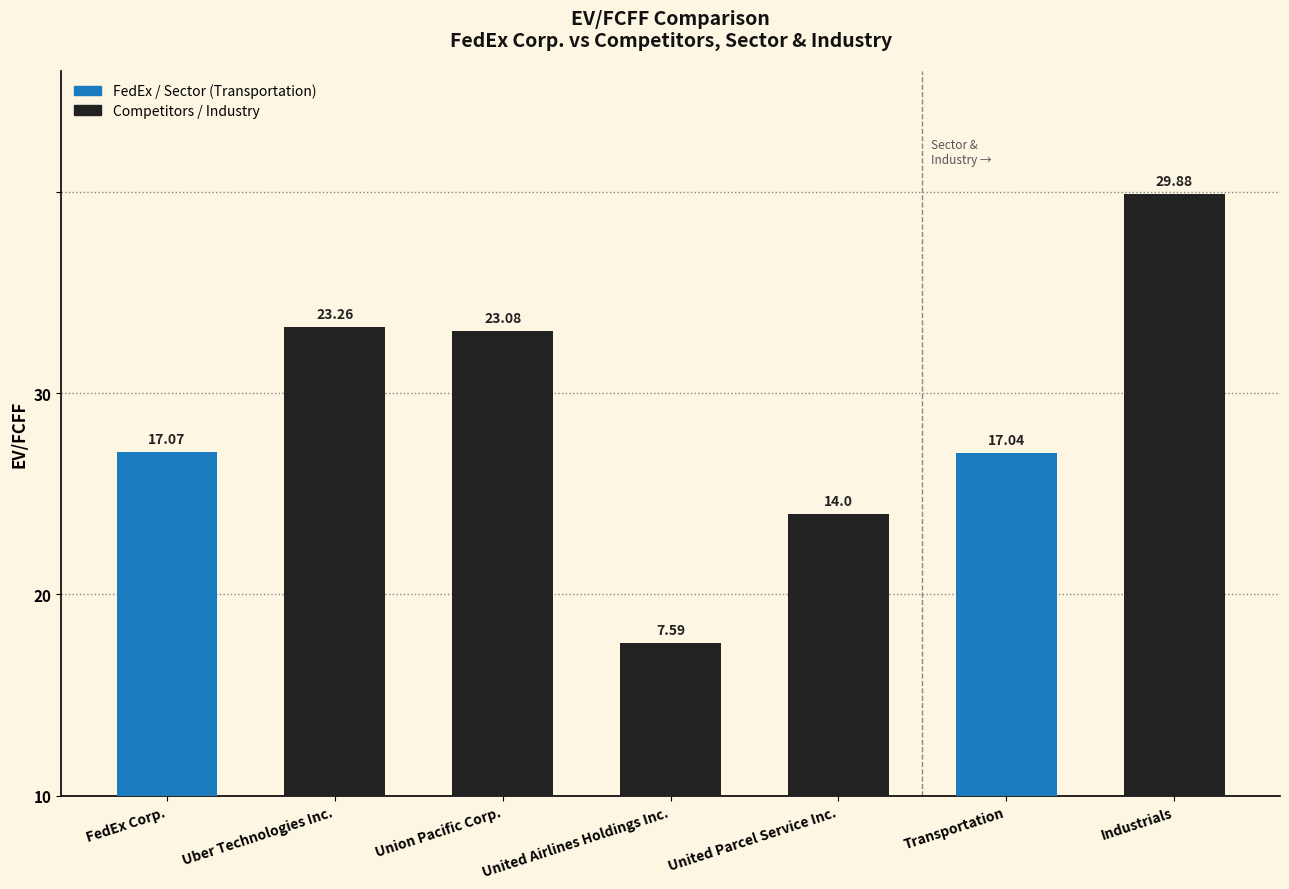

How many data points does each series have?

7